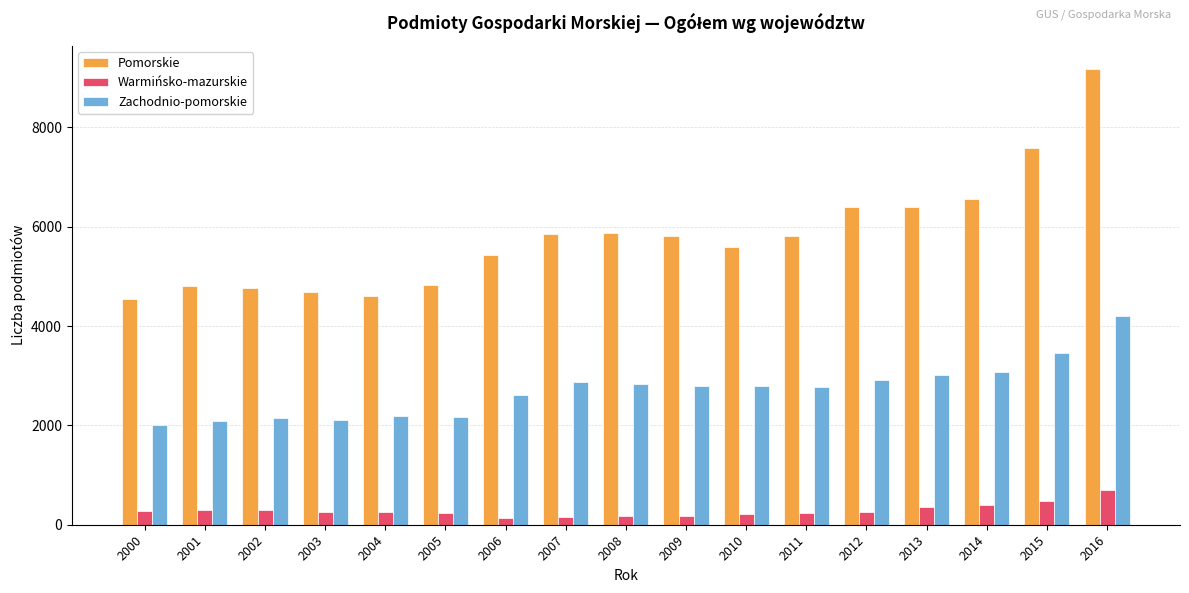

What is the difference between the maximum and minimum values in the Warmińsko-mazurskie series?

556